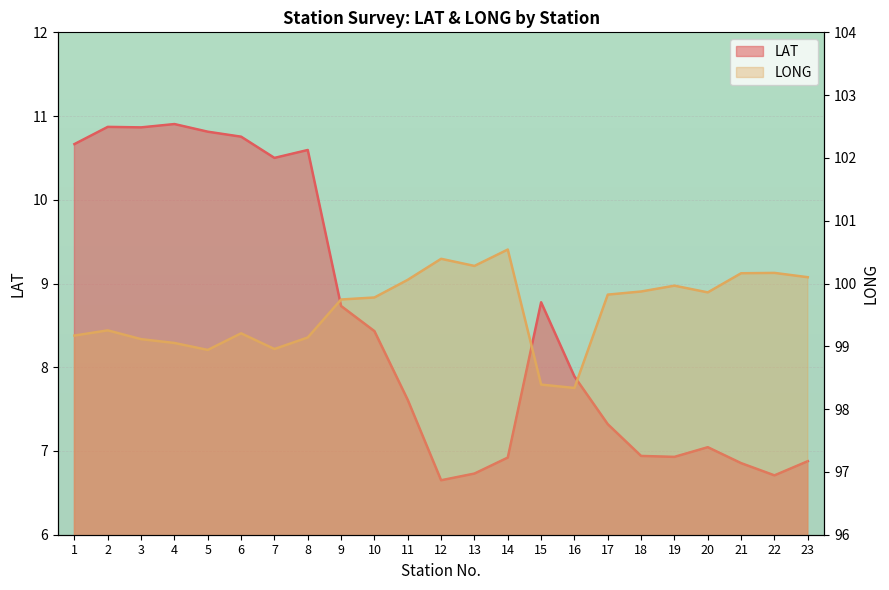

What is the difference between the maximum and minimum values in the LAT series?

4.3